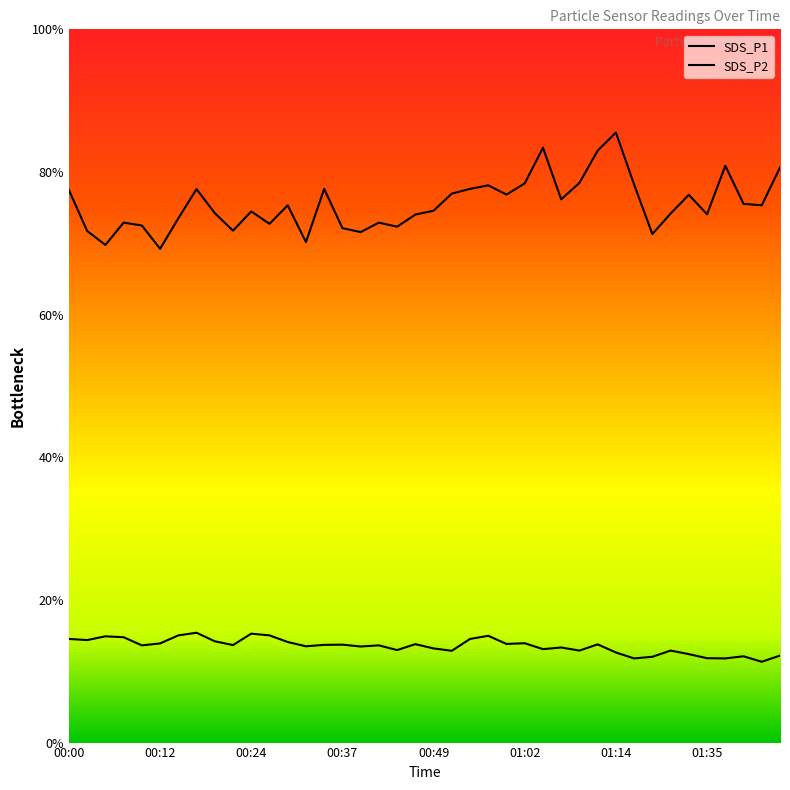

Which category has the highest value across all series?

01:14